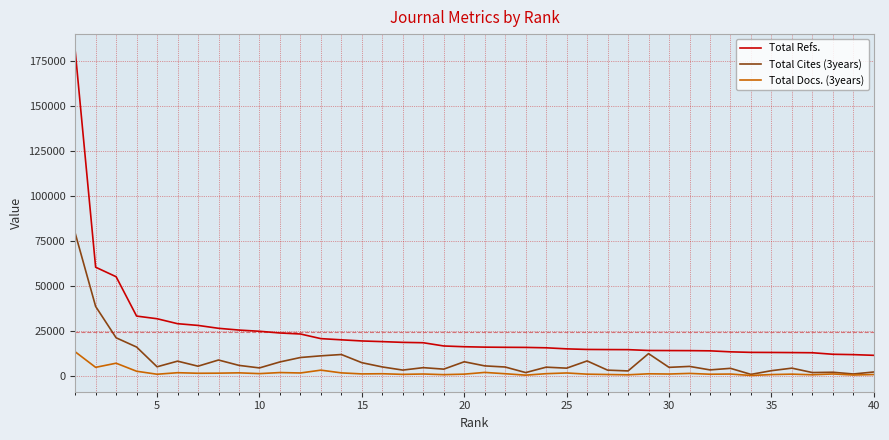

True or false: Total Refs. and Total Docs. (3years) intersect in this chart.

False